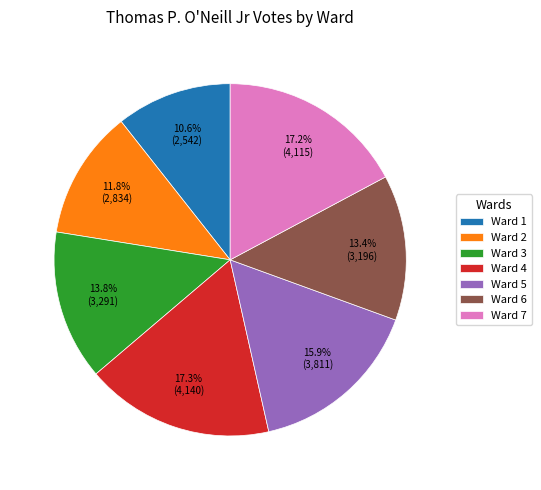

To the nearest percent, what is the average slice percentage?

14%